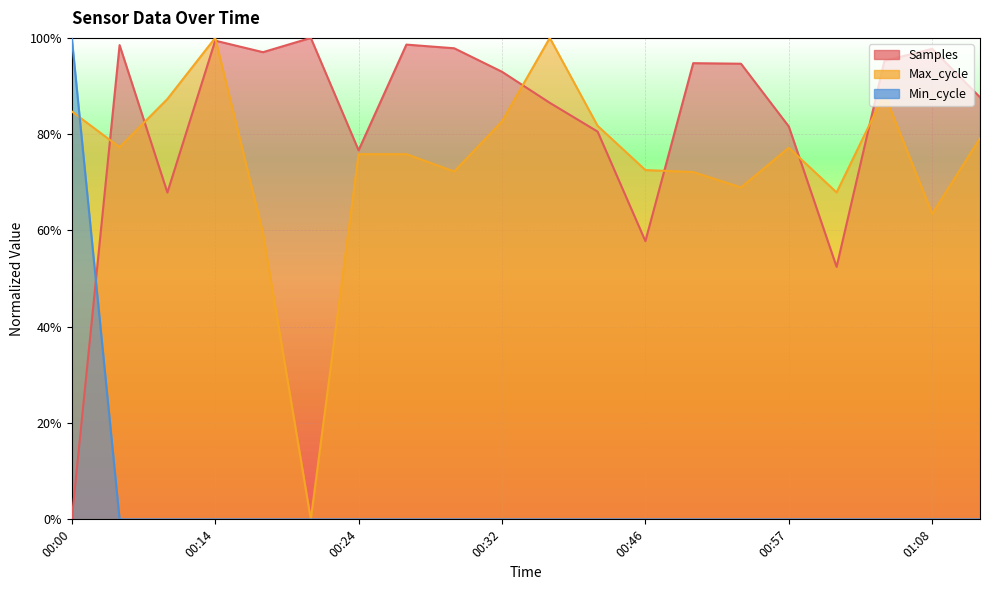

How many times do Samples and Max_cycle cross each other?

7